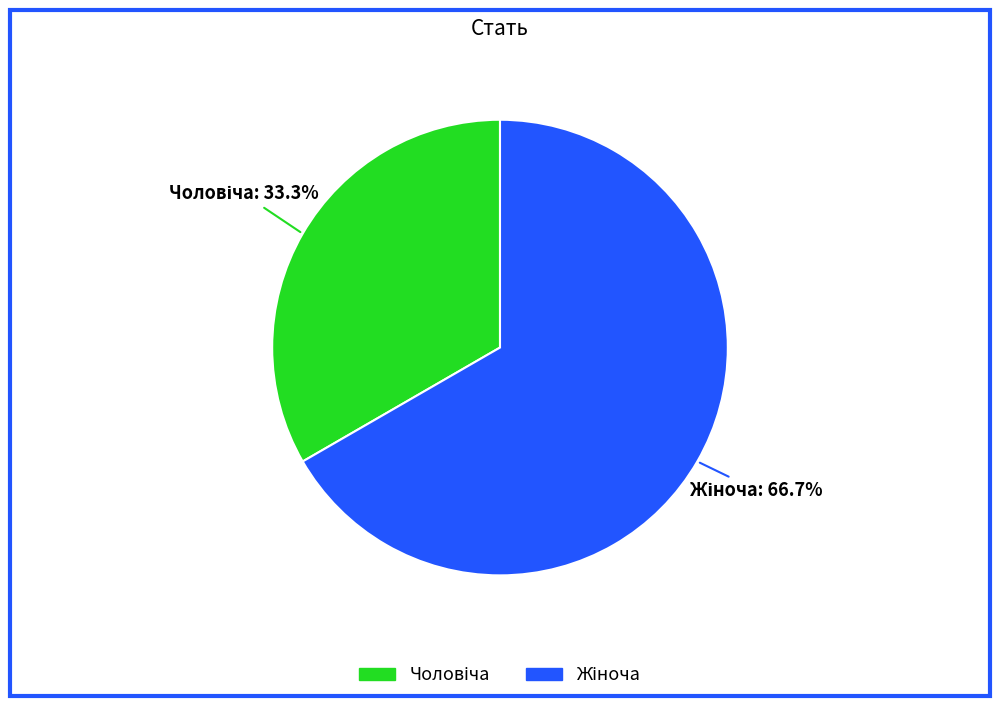

Does any single category account for the majority?

Yes